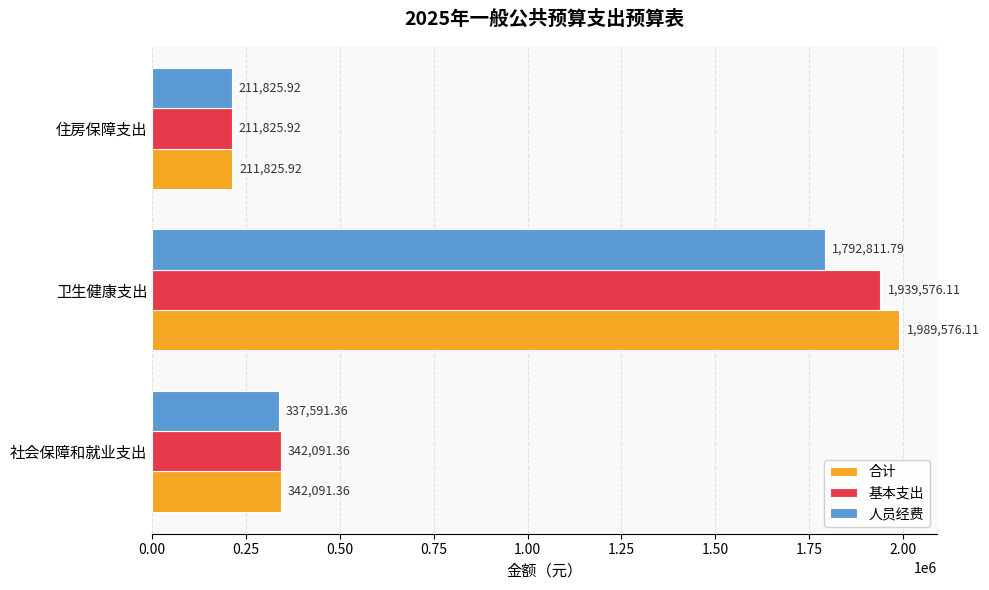

Which series has the largest range (max minus min)?

合计